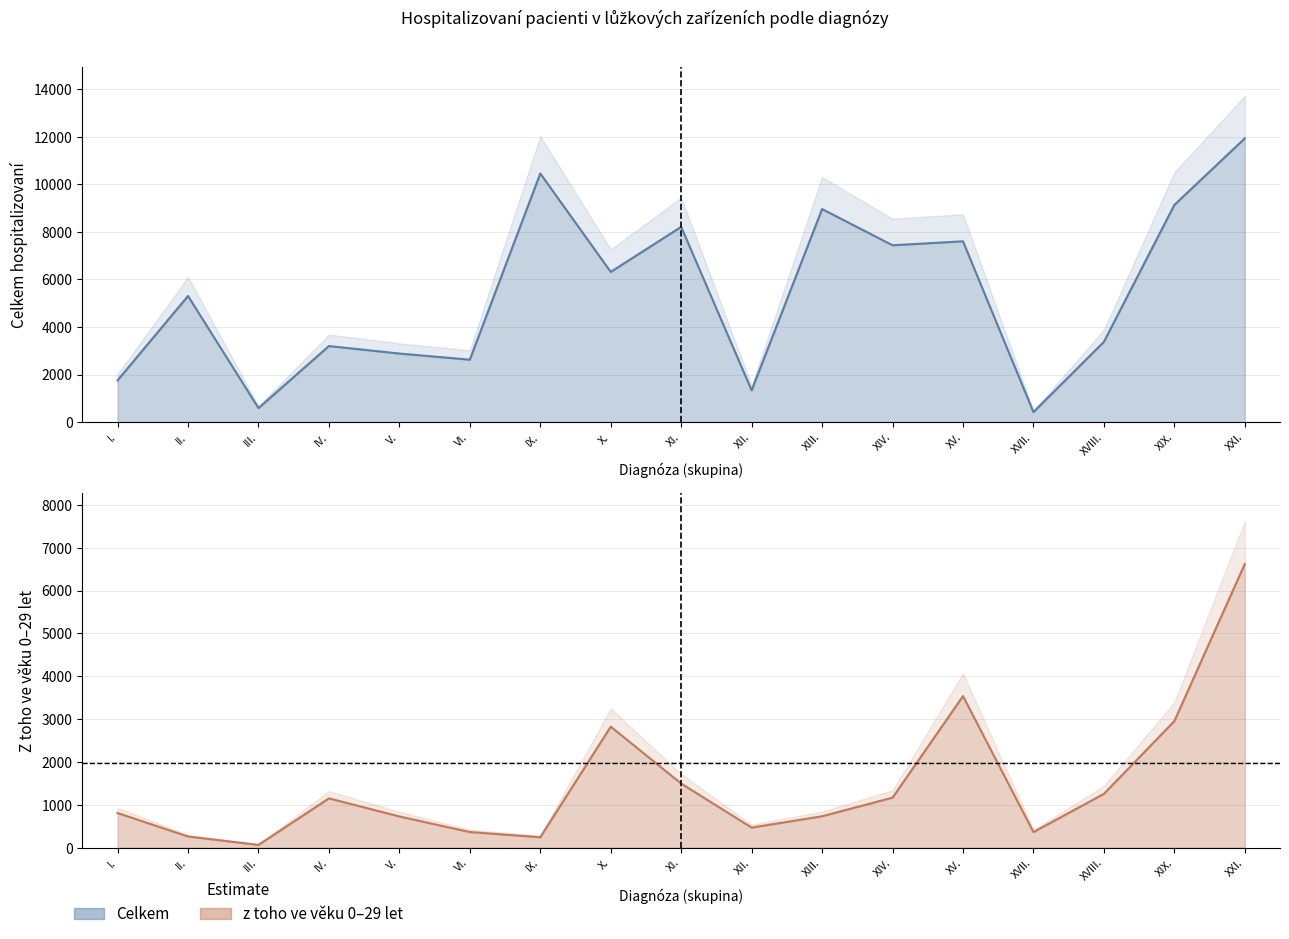

The z toho ve věku 0-29 let series shows 733 at XIII.. True or false?

True